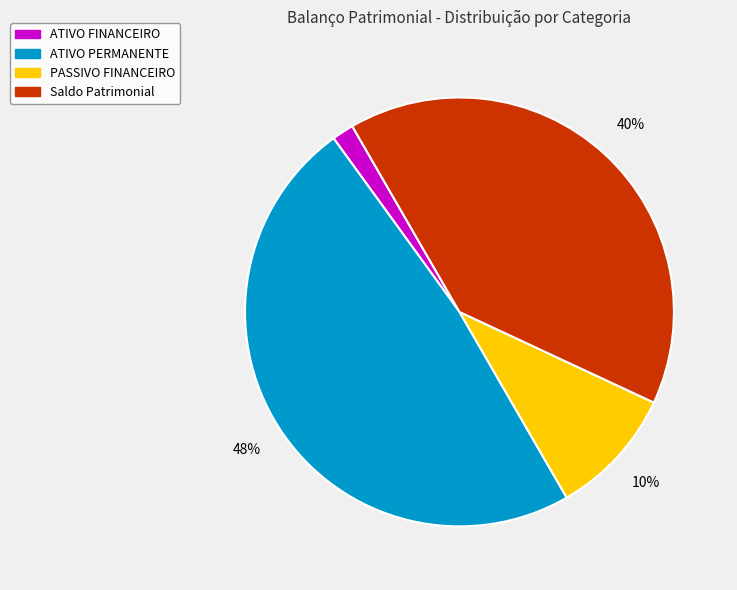

To the nearest percent, what is the average slice percentage?

25%